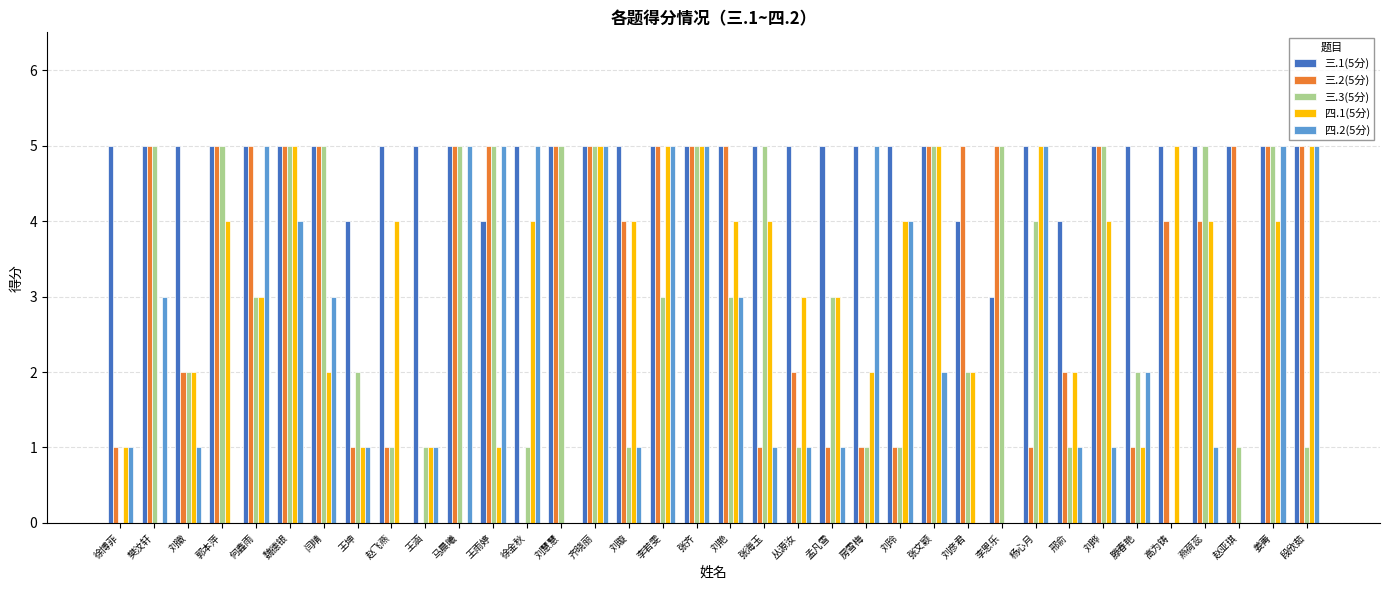

What is the spread (max minus min) of values at 刘艳?

2